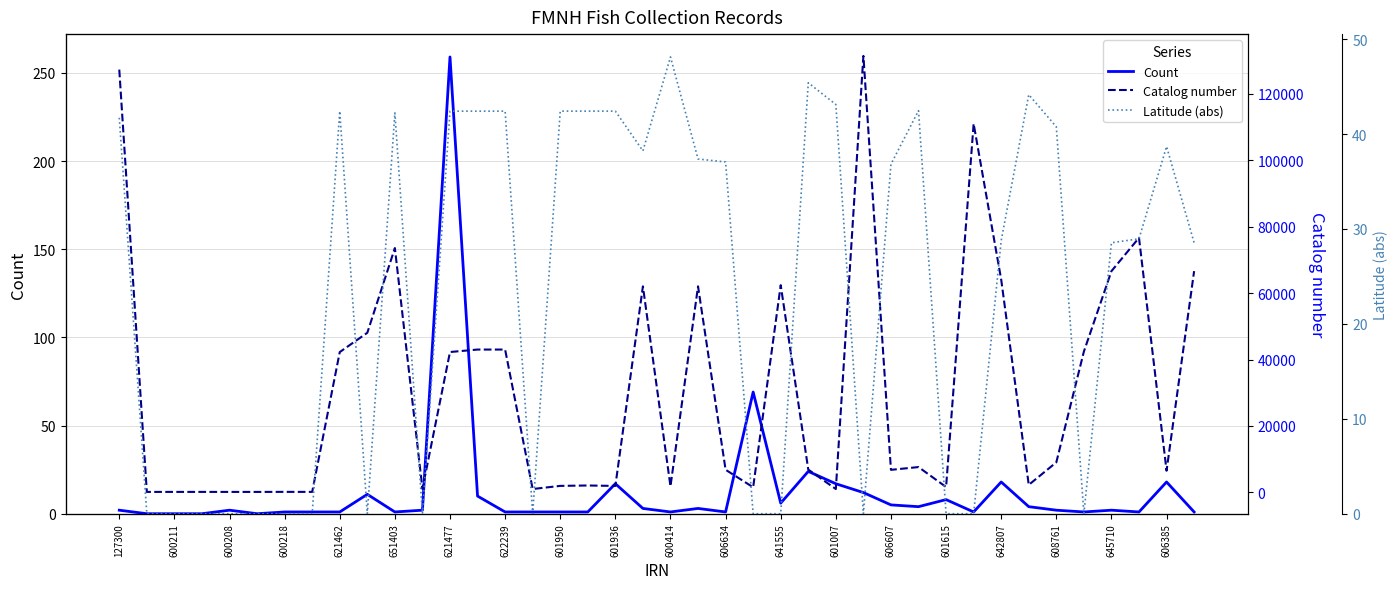

At which label does Count reach its peak?

621477